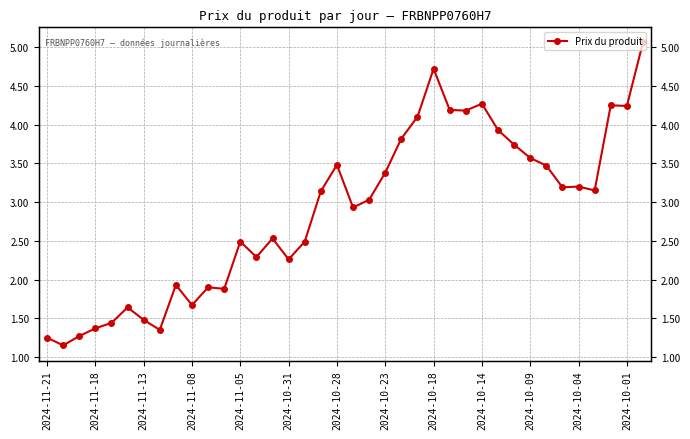

What is the change in value from 25 to 31?

-0.7